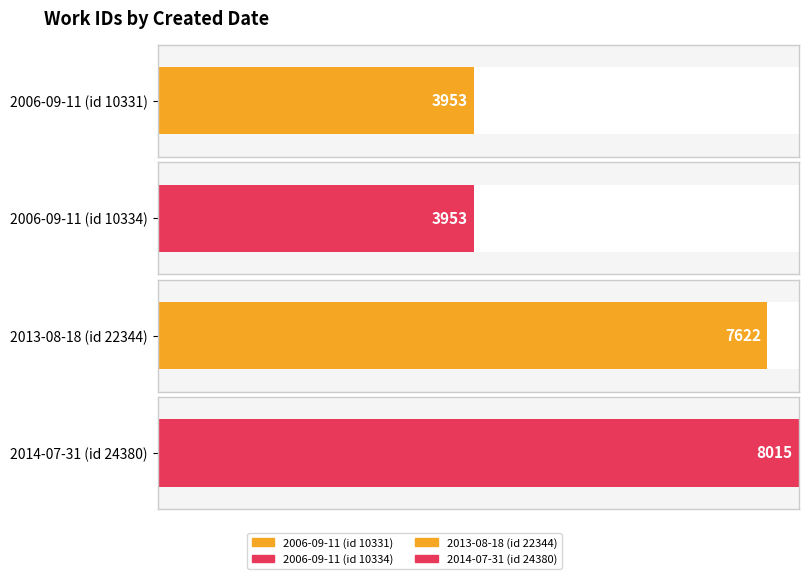

What is the change in value from 2006-09-11 to 2013-08-18?

+3669